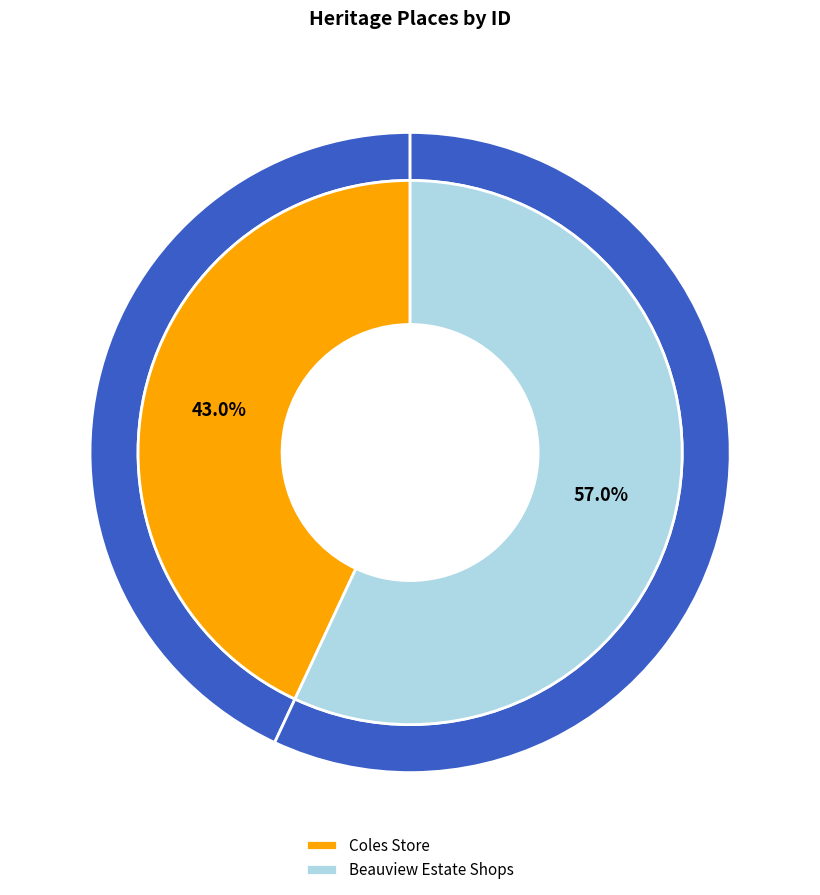

Count the number of slices in the pie.

2